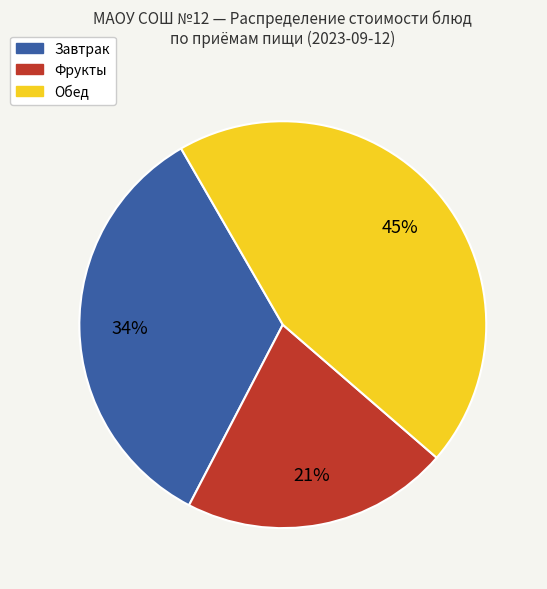

To the nearest percent, what is the average slice percentage?

33%